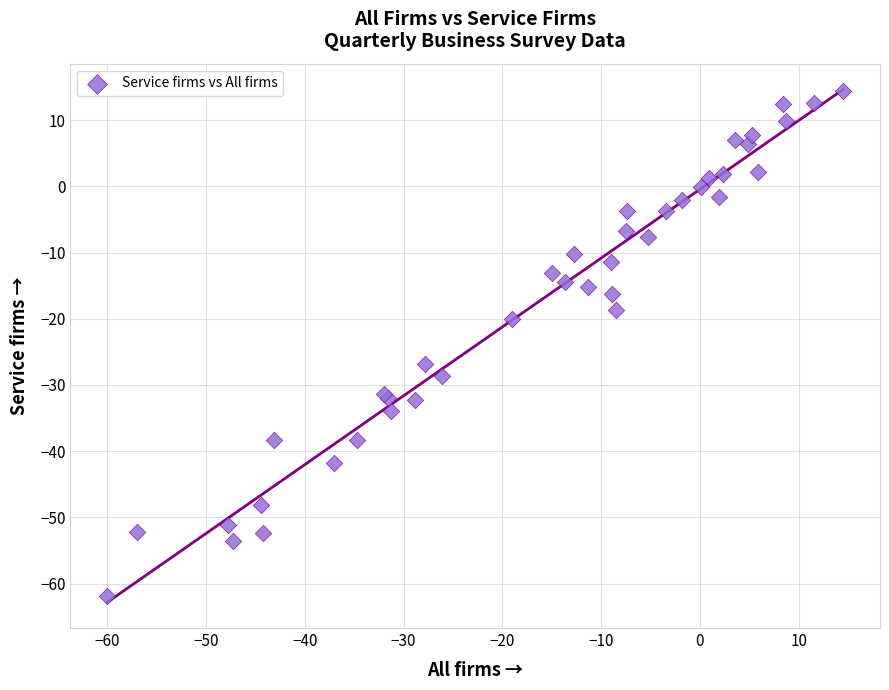

What Y value in the scatter plot is closest to -23?

-20.0